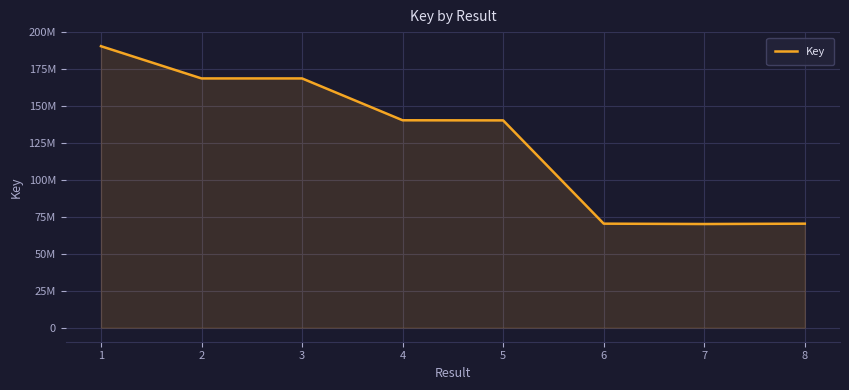

Which label corresponds to the largest value in the chart?

1